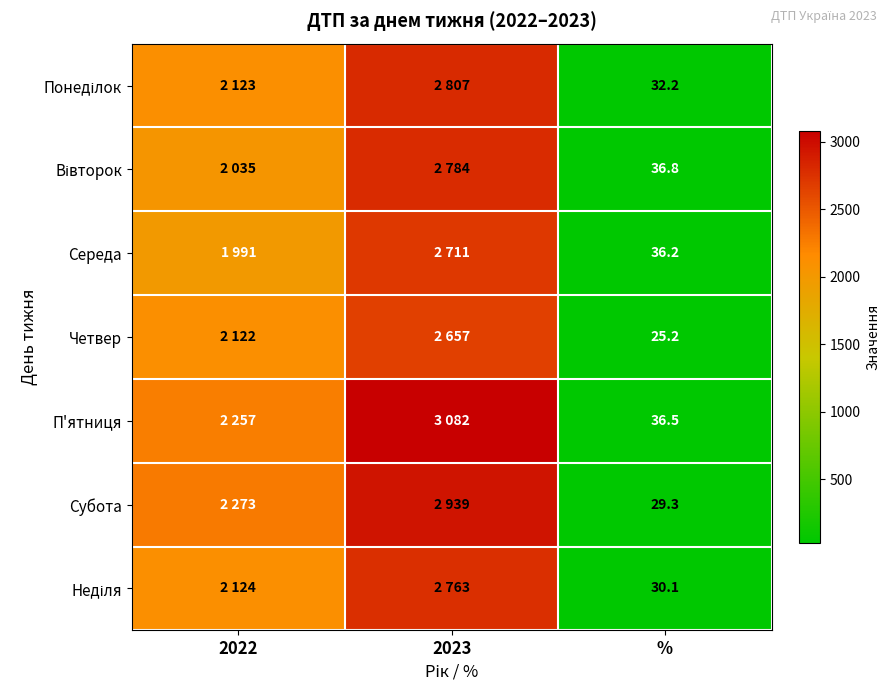

How many values in the Неділя series exceed 2124?

1